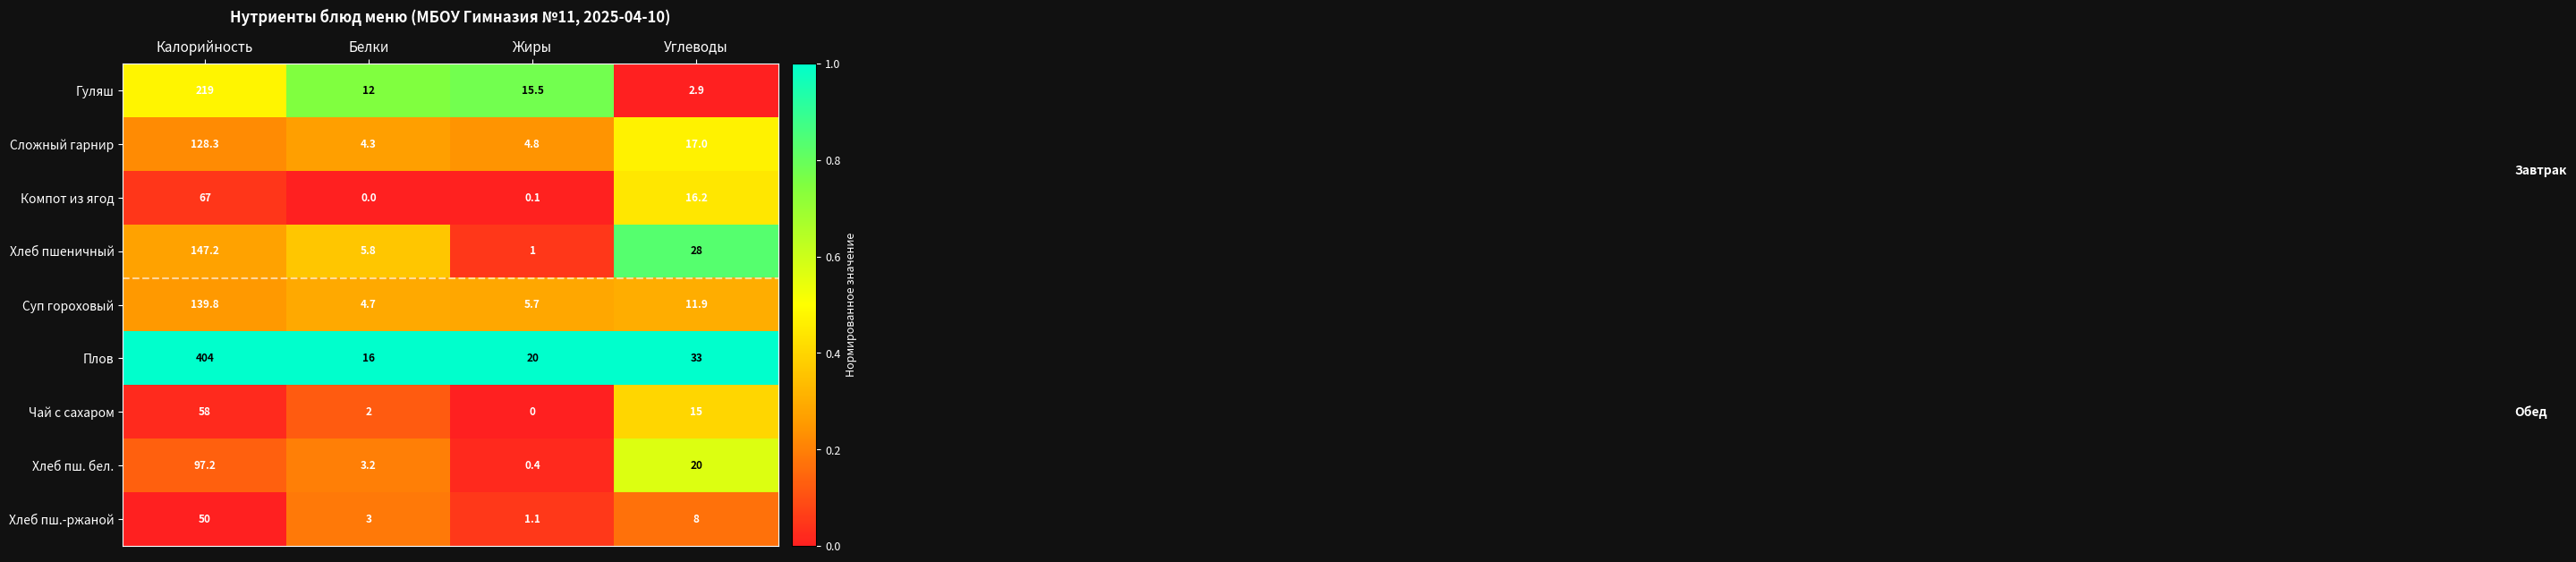

Which series changed the most between Белки and Жиры?

Хлеб пшеничный